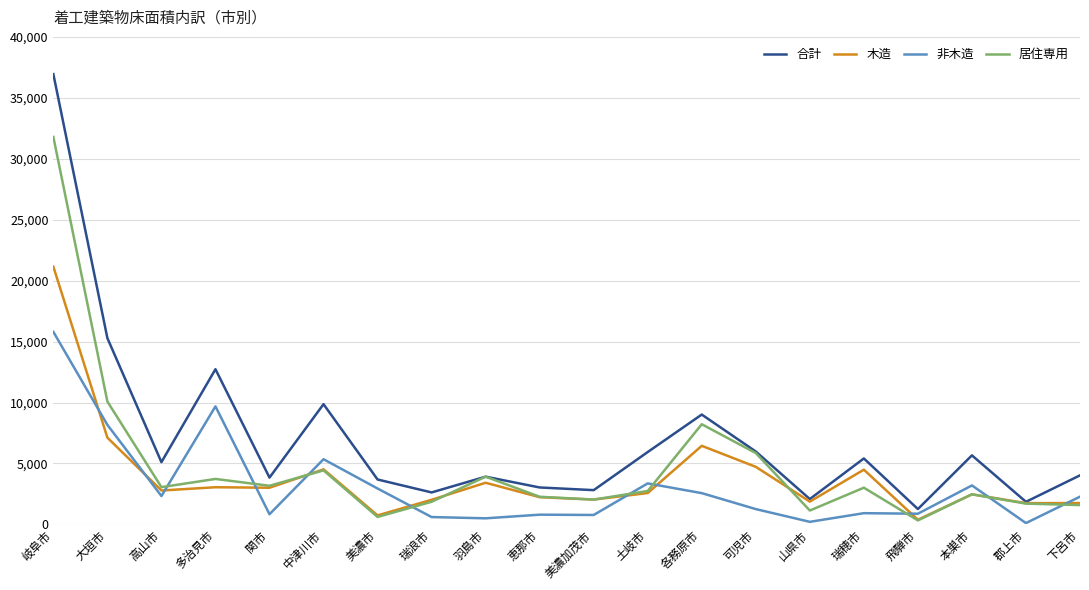

What is the sum of the 合計 values at 山県市 and 本巣市?

7745